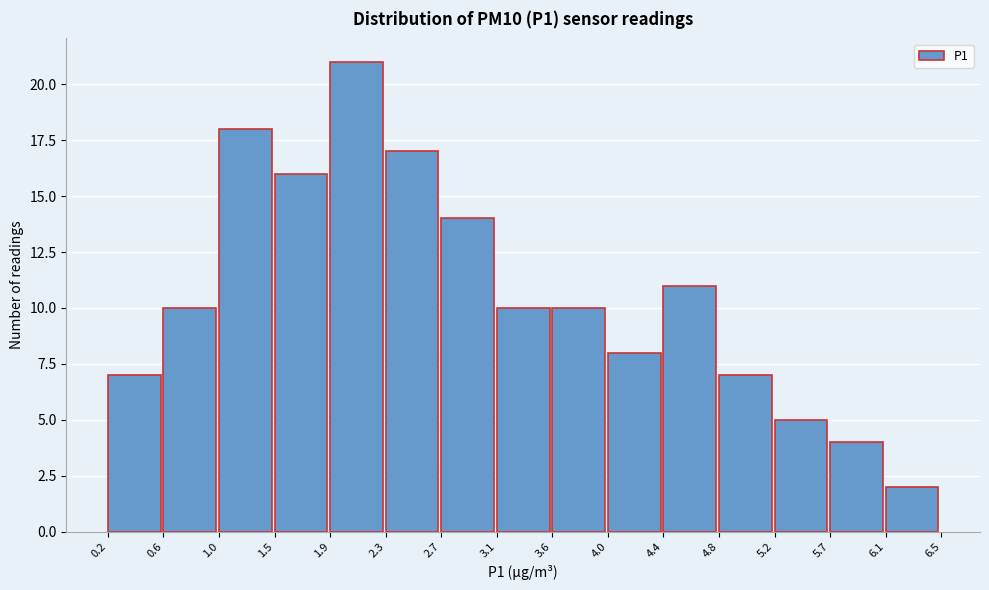

Reading left to right, transcribe this chart: for each bar, give the range it covers on the x-axis and its height. The values are not printed on the chart, so give them approximately, as read against the axis.

0.2 to 0.6: 7
0.6 to 1.0: 10
1.0 to 1.5: 18
1.5 to 1.9: 16
1.9 to 2.3: 21
2.3 to 2.7: 17
2.7 to 3.1: 14
3.1 to 3.6: 10
3.6 to 4.0: 10
4.0 to 4.4: 8
4.4 to 4.8: 11
4.8 to 5.2: 7
5.2 to 5.7: 5
5.7 to 6.1: 4
6.1 to 6.5: 2